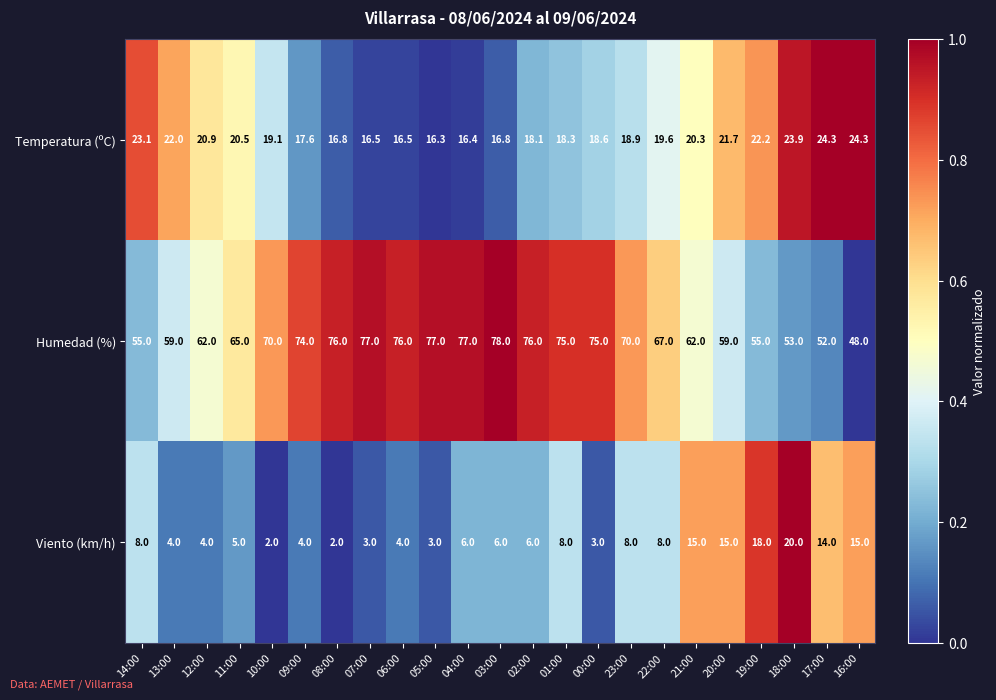

Between 13:00 and 00:00, which series saw the biggest shift?

Humedad (%)